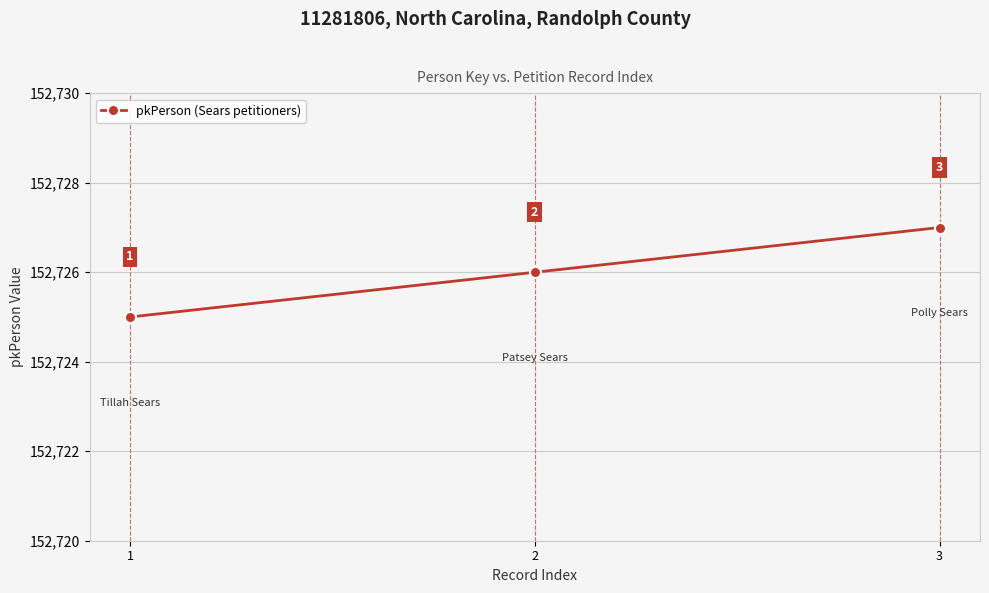

Where is the data nearest to the value 152726?

2